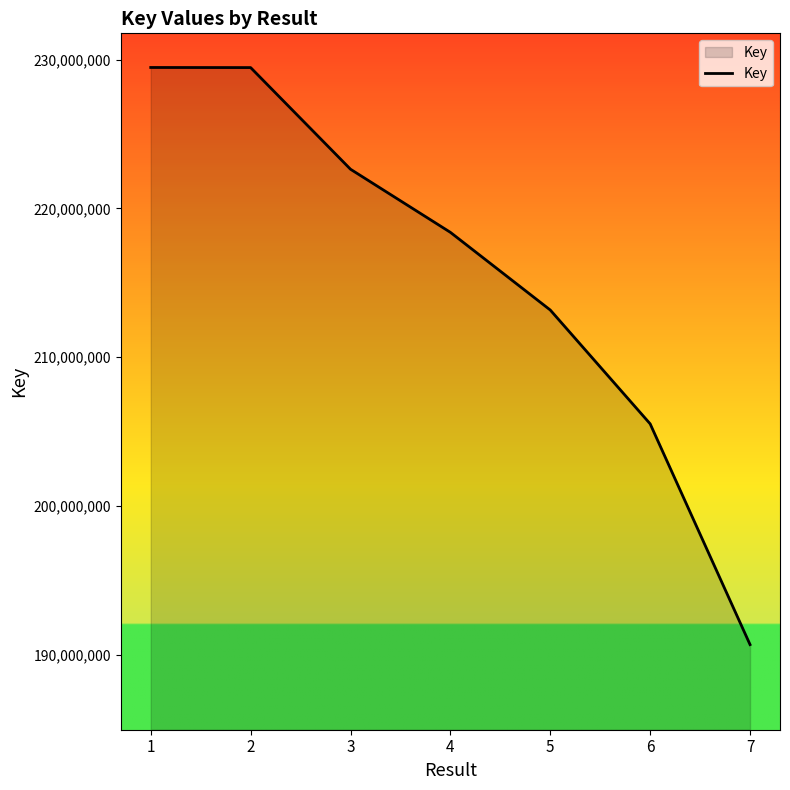

Does the chart display data point markers on the line(s)?

No